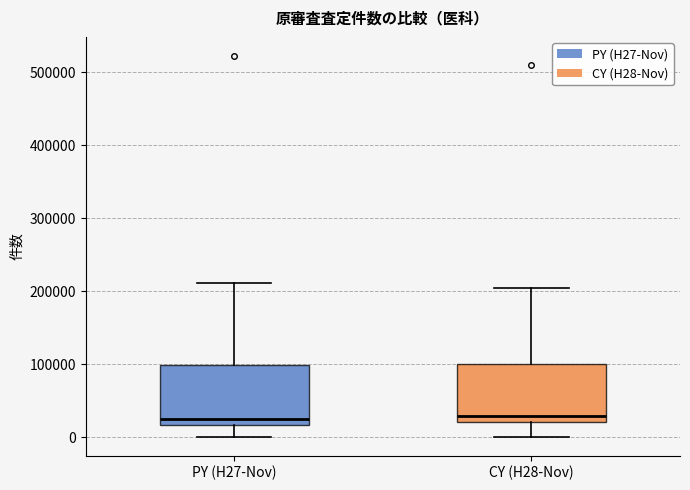

Reading left to right, read every box against the y-axis: the position of its median line, the range the box covers, and the ends of its whiskers. The values are not printed on the chart, so give them approximately, as read against the axis.

PY (H27-Nov): median 20000 (just above the box's lower edge), box 20000 to 100000, whiskers 0 to 210000
CY (H28-Nov): median 30000, box 20000 to 100000, whiskers 0 to 200000